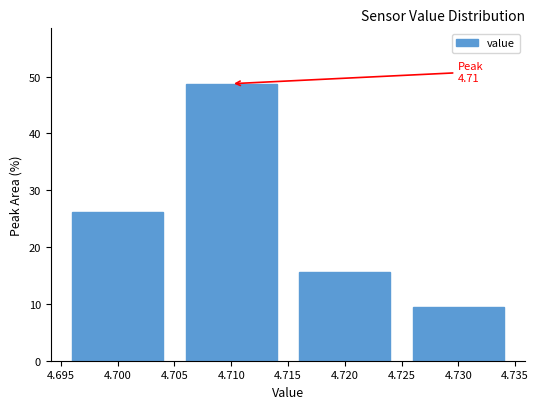

Which range on the x-axis has the tallest bar?

4.705 to 4.715